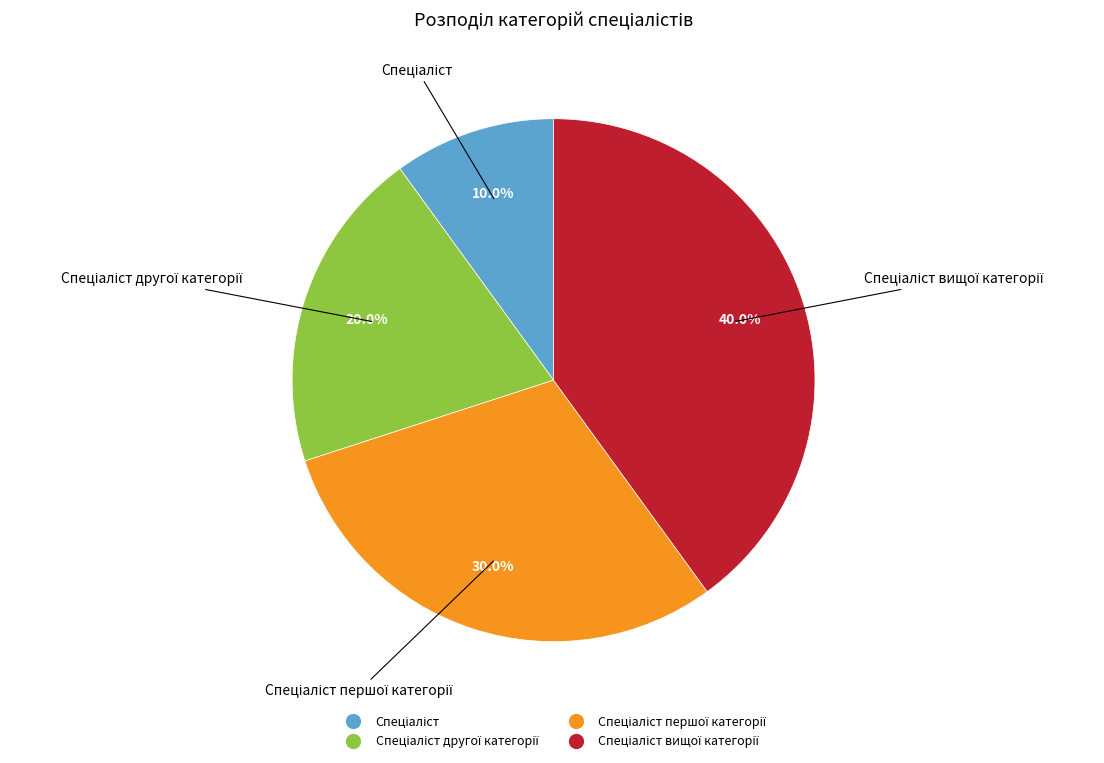

Does any single category account for the majority?

No